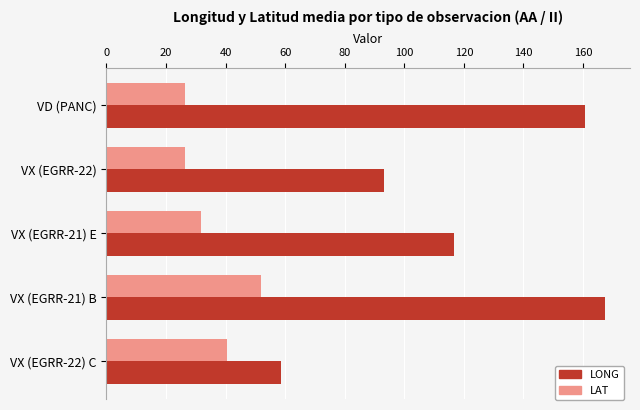

True or false: LAT has a value of 11.8 at VX (EGRR-22).

False